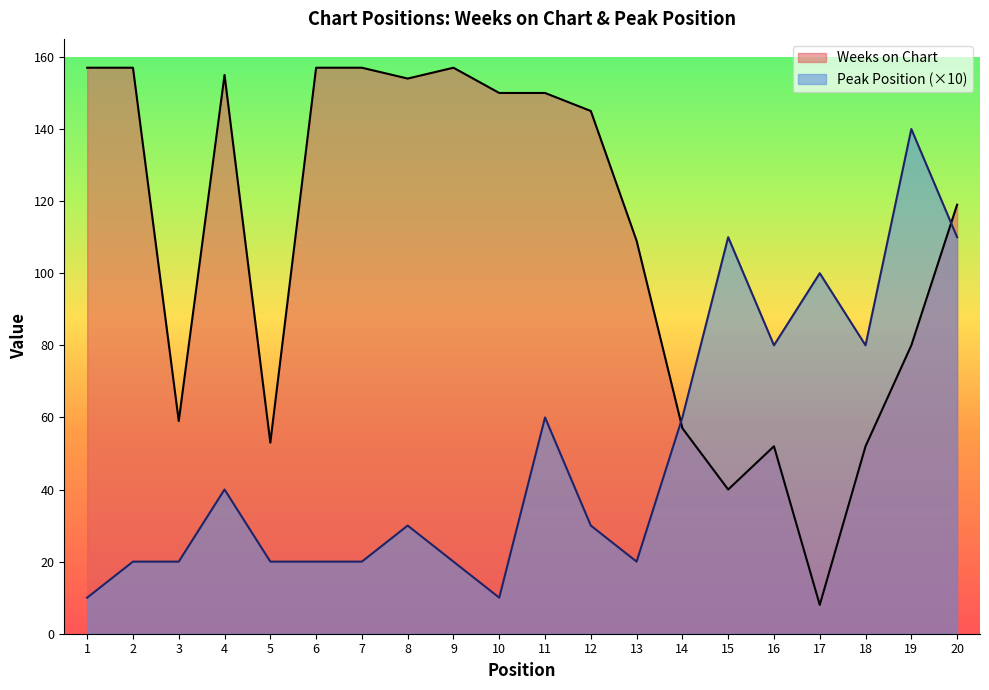

Between 8 and 13, which series saw the biggest shift?

Weeks on Chart